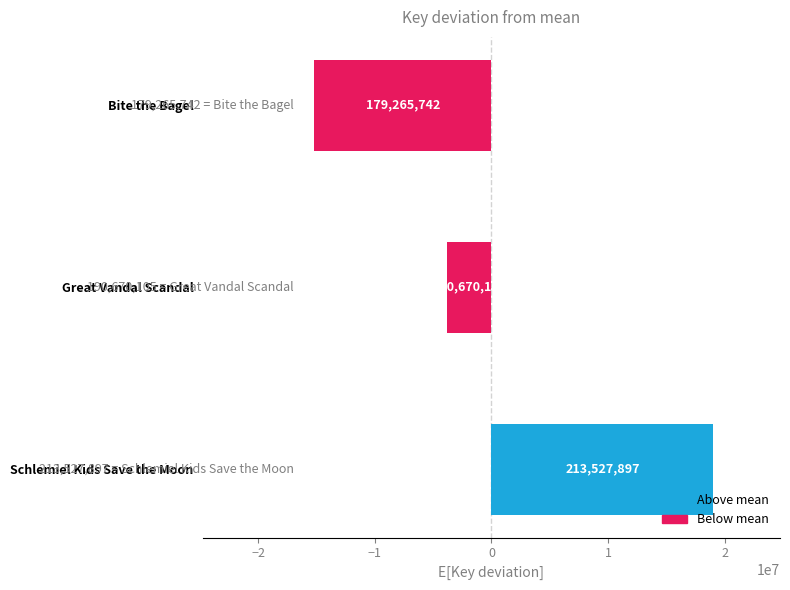

What is the difference between the maximum and minimum values?

34262155.0